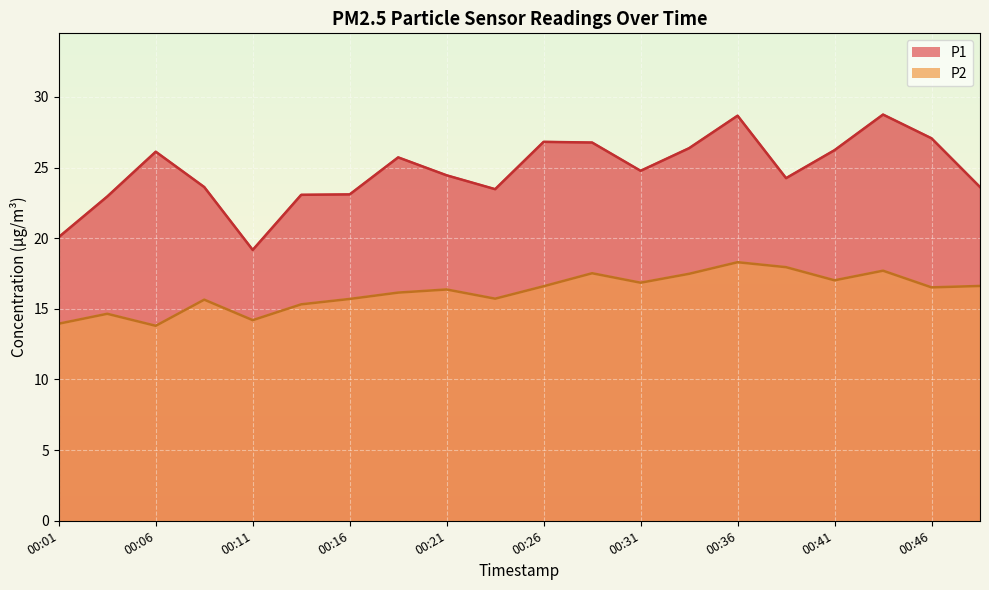

True or false: P1 has a value of 35.0 at 00:34.

False